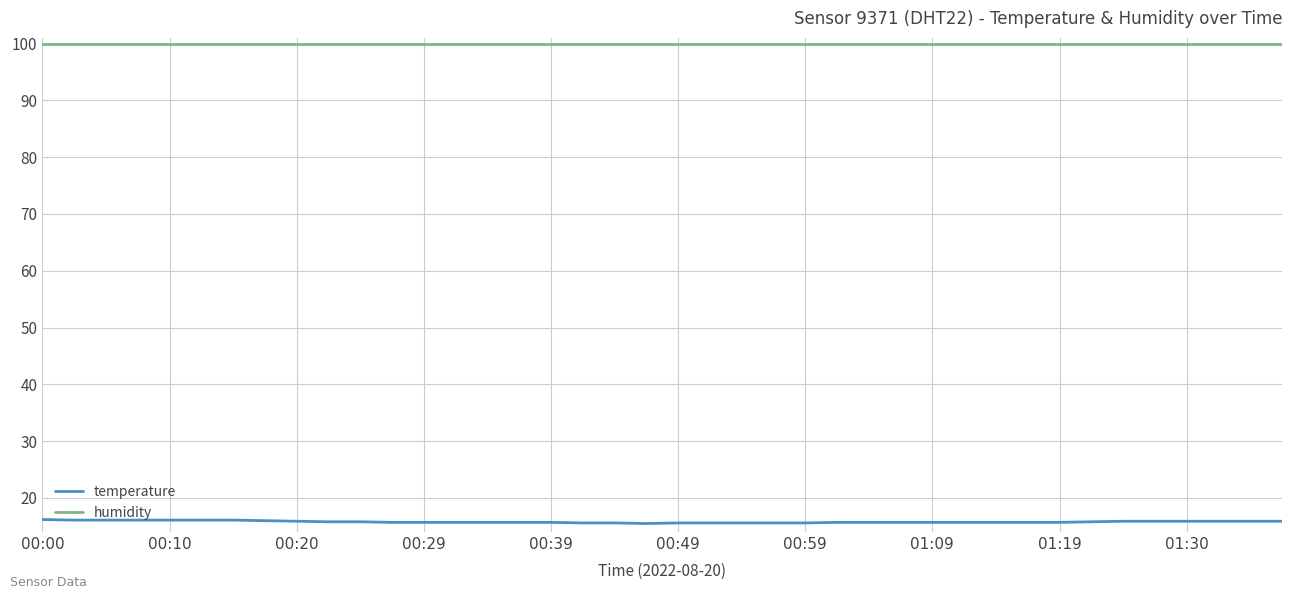

List the series in order of their peak value, highest first.

humidity, temperature